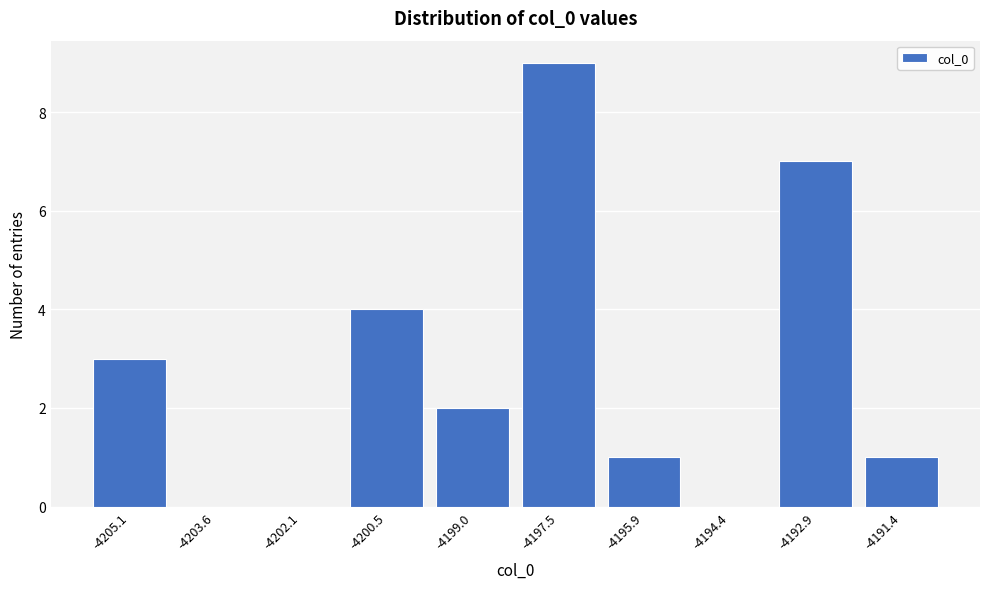

Reading left to right, extract all data points from this chart.

-4205.1=3	-4203.6=0	-4202.1=0	-4200.5=4	-4199.0=2	-4197.5=9	-4195.9=1	-4194.4=0	-4192.9=7	-4191.4=1